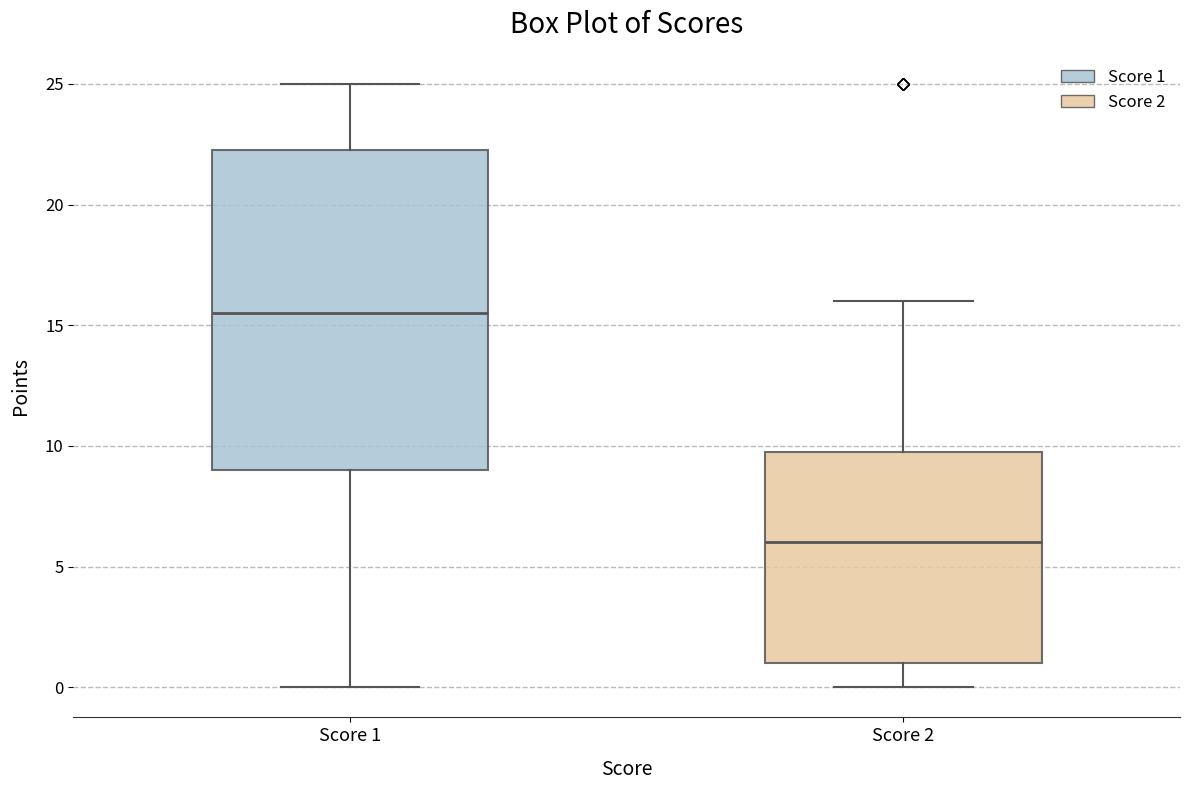

Reading left to right, transcribe this box plot: for each box, give where its median line is, the range the box spans, and where its two whiskers end, as read against the y-axis. The values are not printed on the chart, so give them approximately, as read against the axis.

Score 1: median 15.5, box 9.0 to 22.5, whiskers 0.0 to 25.0
Score 2: median 6.0, box 1.0 to 10.0, whiskers 0.0 to 16.0